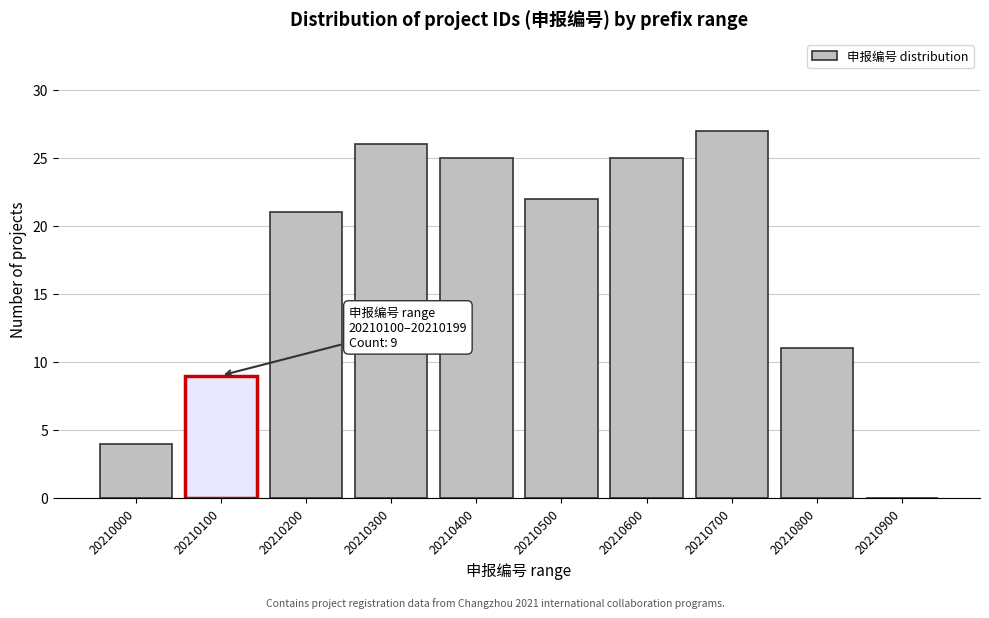

Reading right to left, extract all data points from this chart.

20210900=0	20210800=11	20210700=27	20210600=25	20210500=22	20210400=25	20210300=26	20210200=21	20210100=9	20210000=4